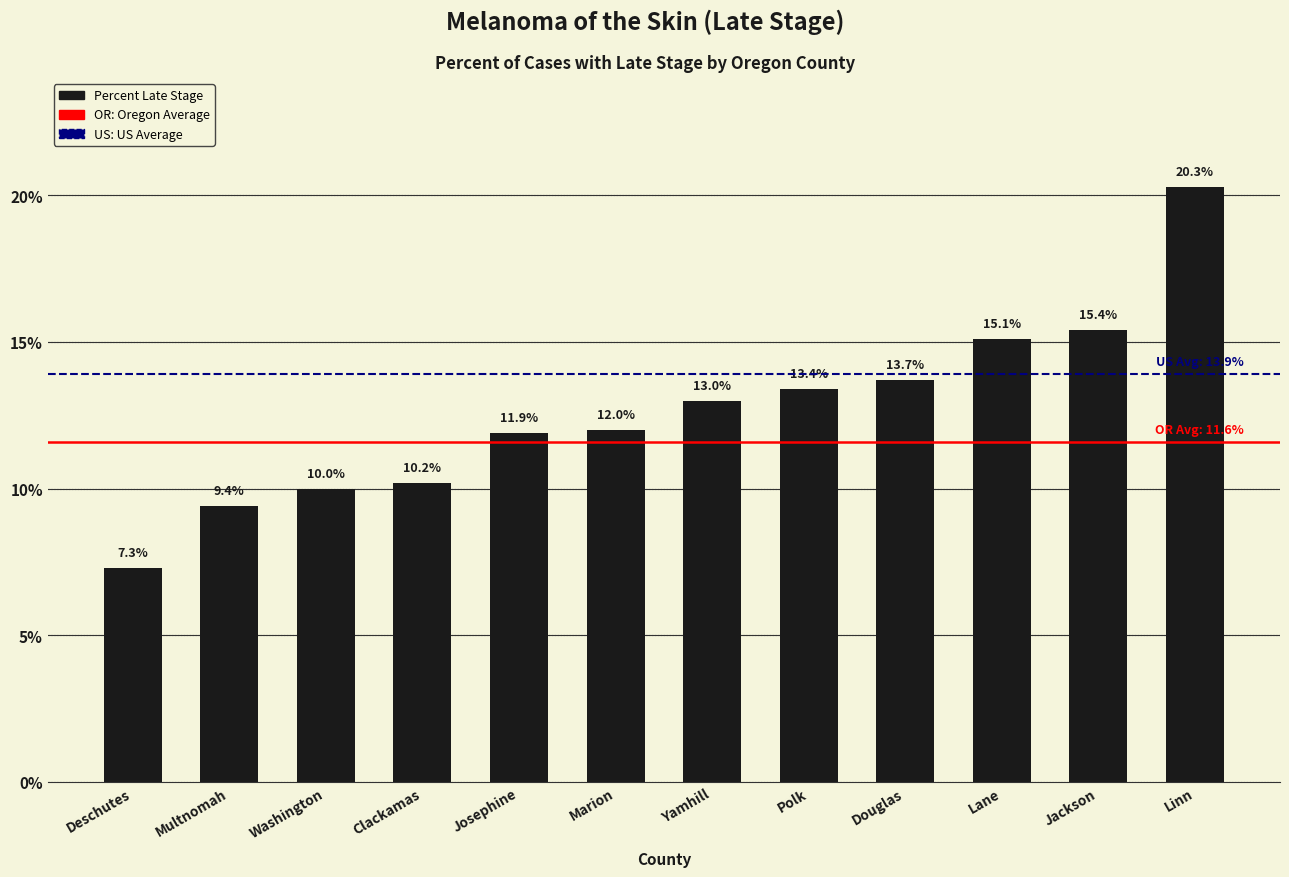

Which category has the highest value across all series?

Linn